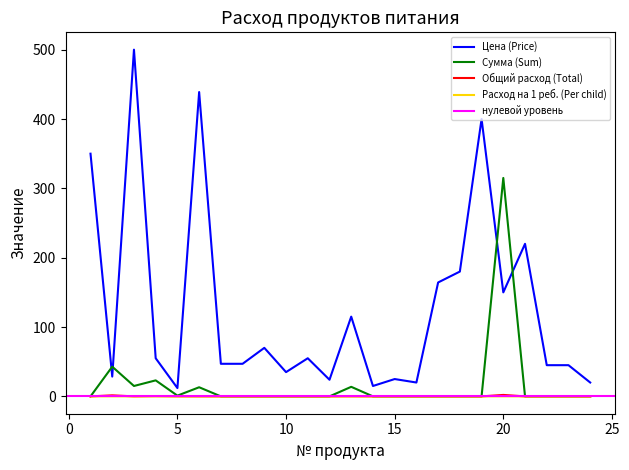

Is this an area chart (filled region under the line)?

No